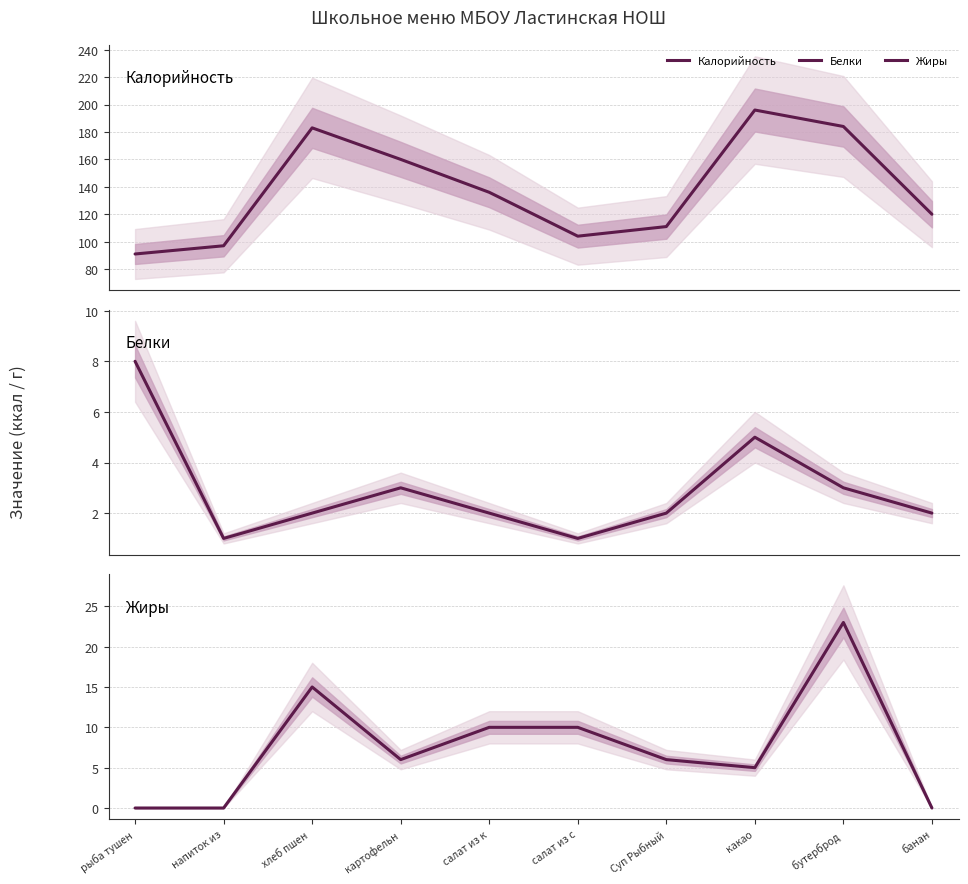

At бутерброд , list the series in order from smallest to largest.

Белки, Жиры, Калорийность